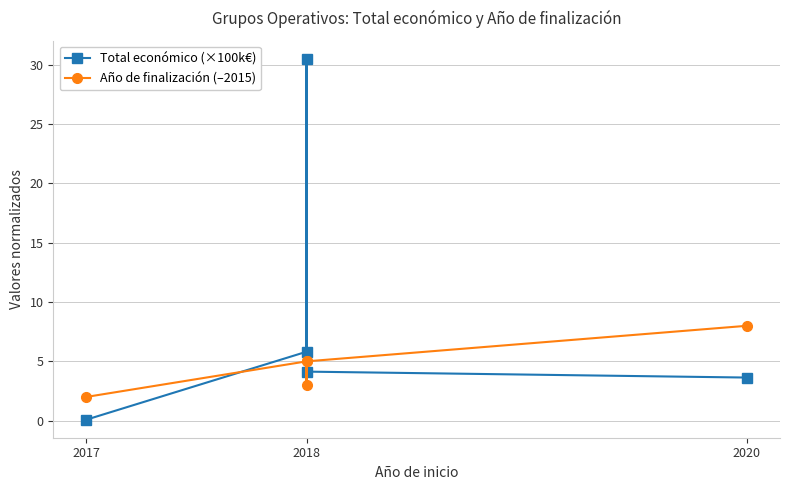

List the series in order of their peak value, highest first.

Total económico (×100k€), Año de finalización (–2015)